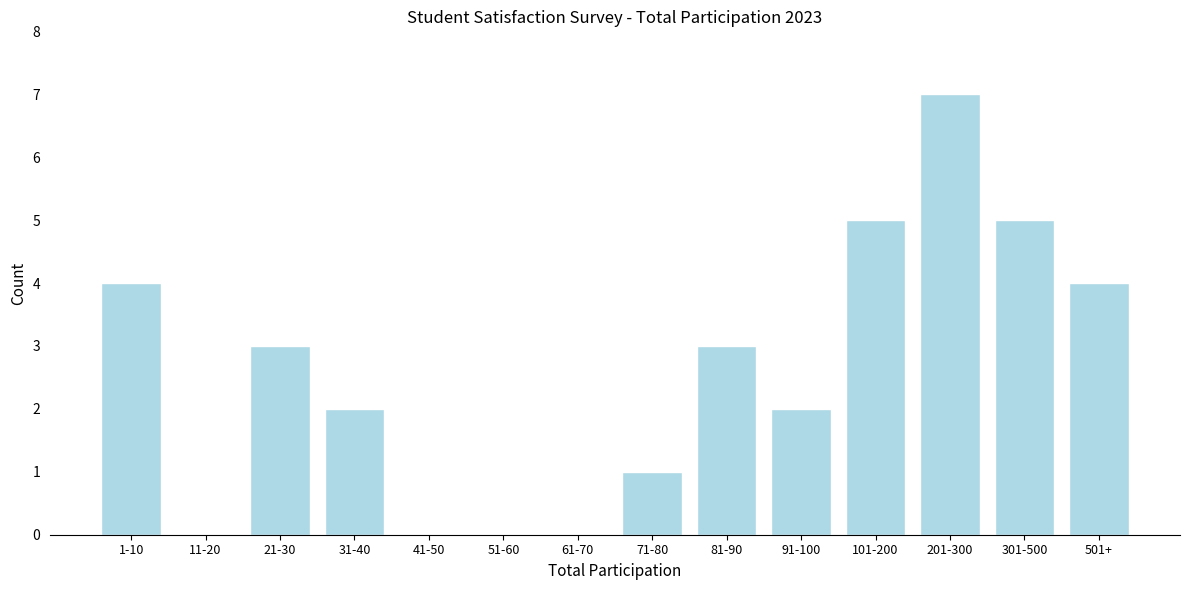

Reading right to left, transcribe all the data shown in this chart.

501+=4	301-500=5	201-300=7	101-200=5	91-100=2	81-90=3	71-80=1	61-70=0	51-60=0	41-50=0	31-40=2	21-30=3	11-20=0	1-10=4